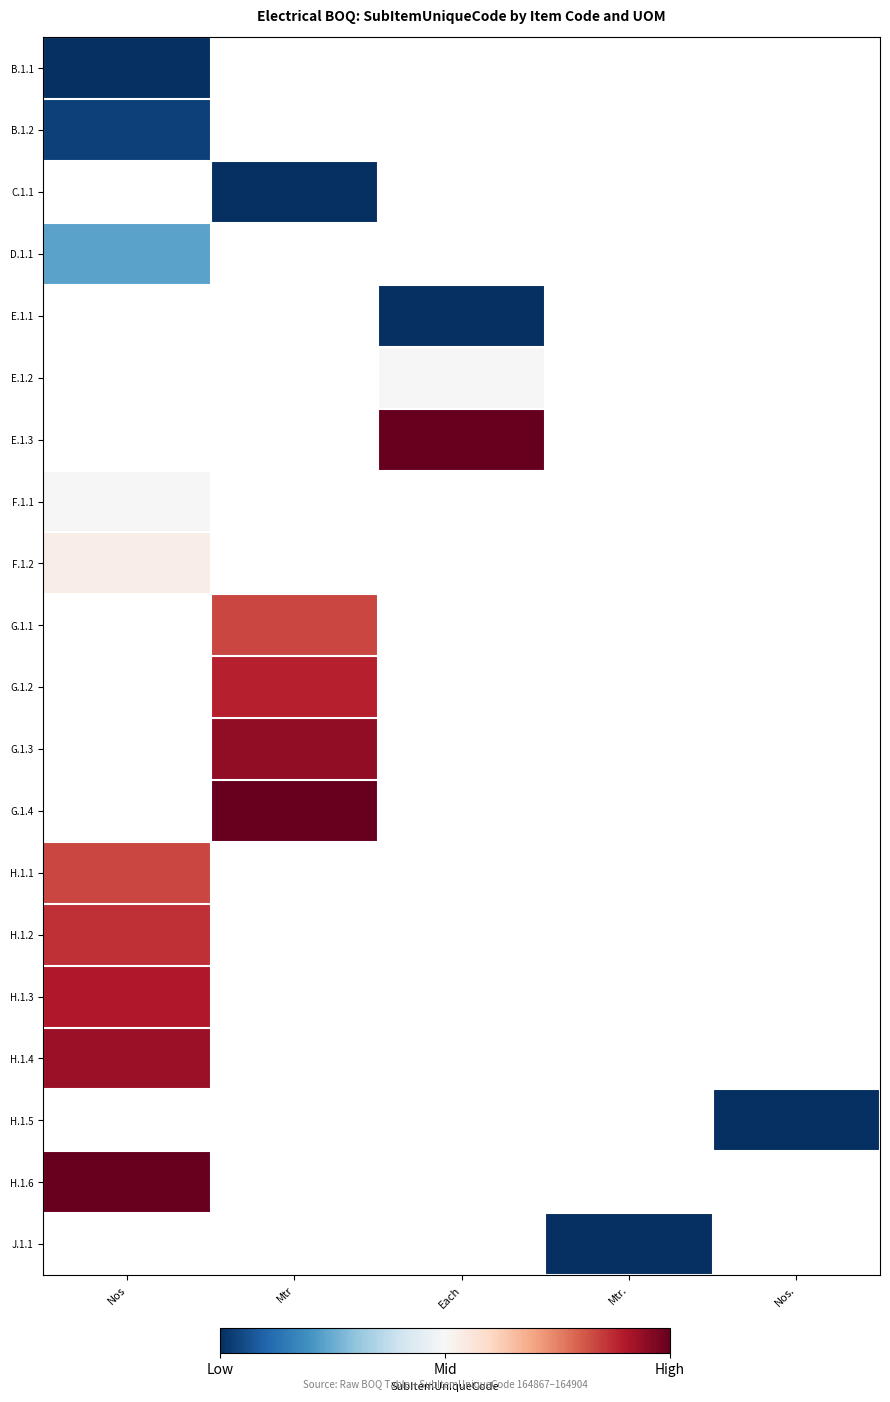

What is the maximum value shown in the chart?

1.0